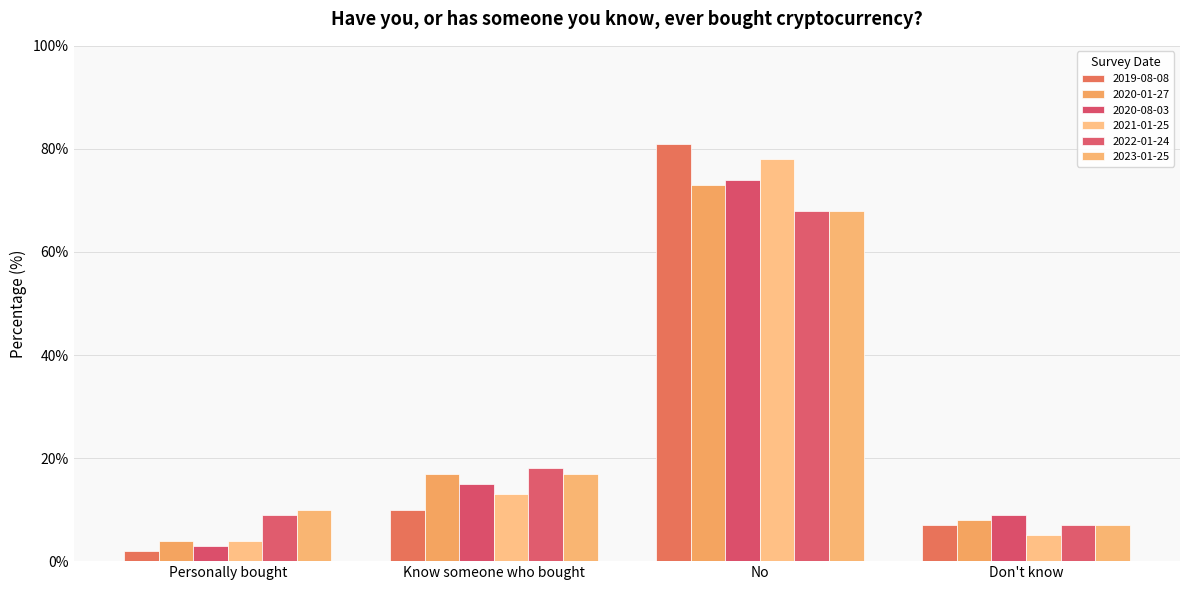

Which category has the lowest value in the 2022-01-24 series?

Don't know